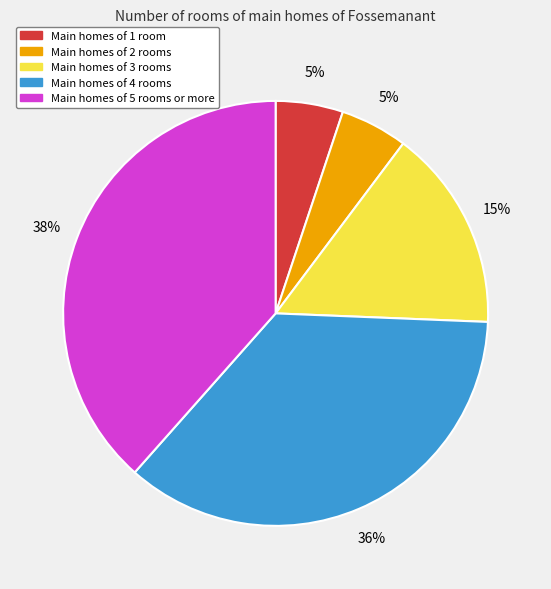

To the nearest percent, what is the difference between the largest and smallest slice percentages?

33%